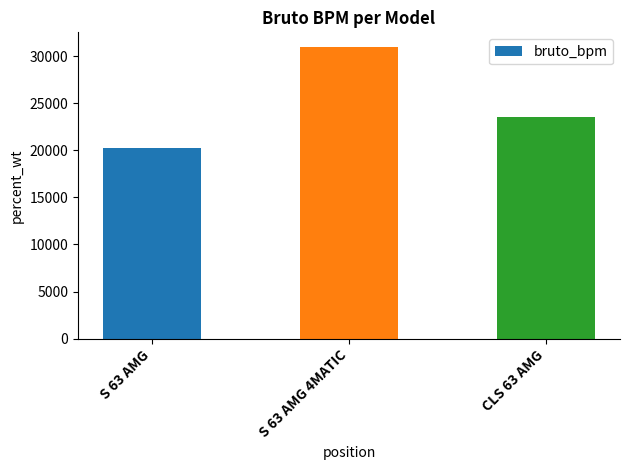

What is the average value?

24934.1